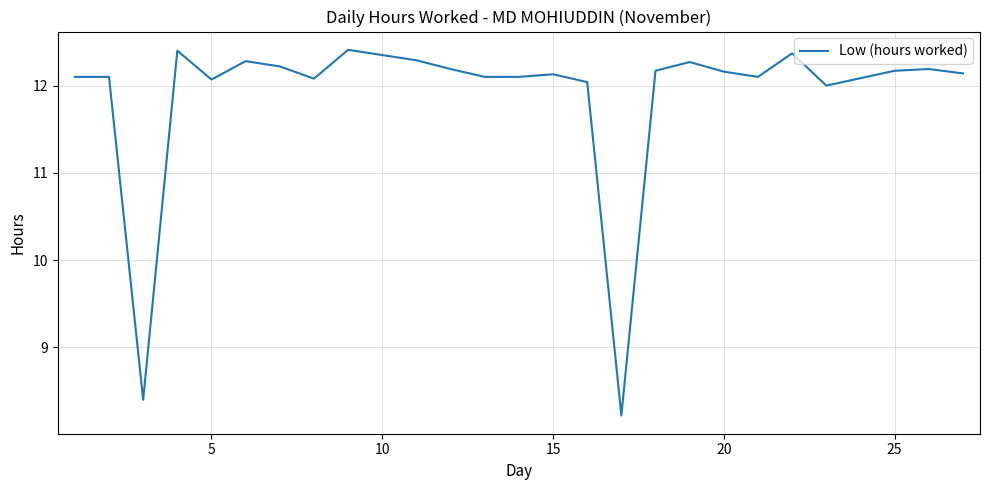

What is the maximum value shown in the chart?

12.4